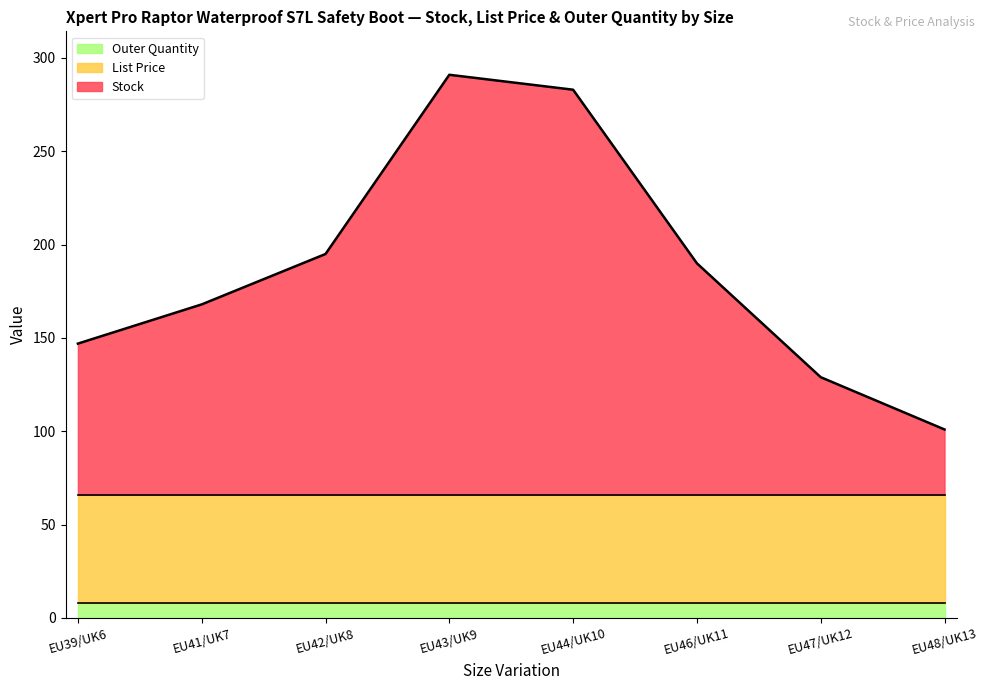

True or false: Stock and Outer Quantity cross at least once.

False